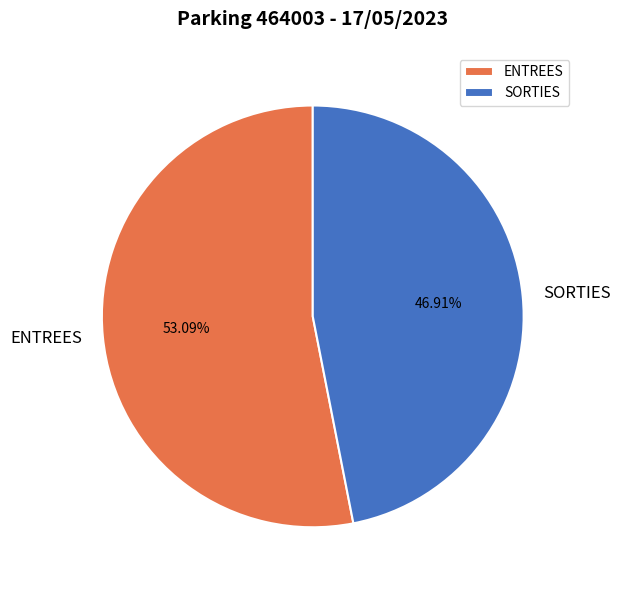

Between SORTIES and ENTREES, which is larger?

ENTREES